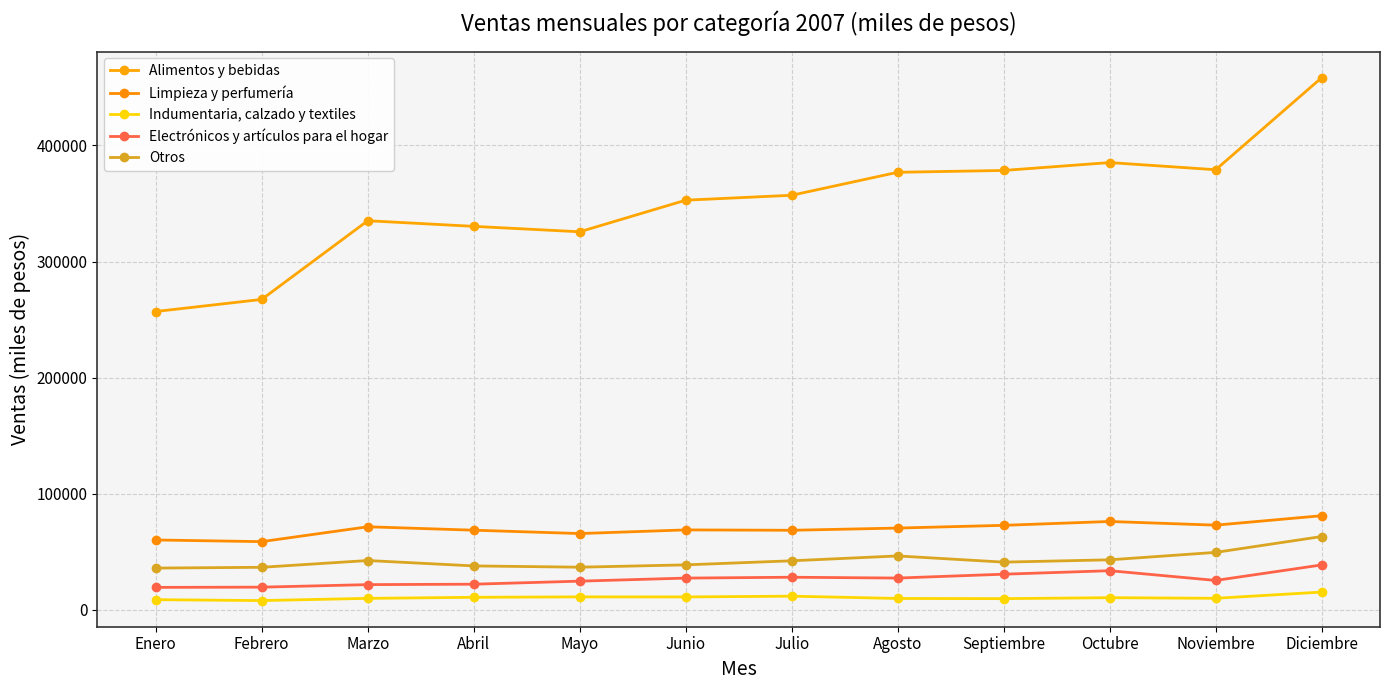

How many data points does each series have?

12